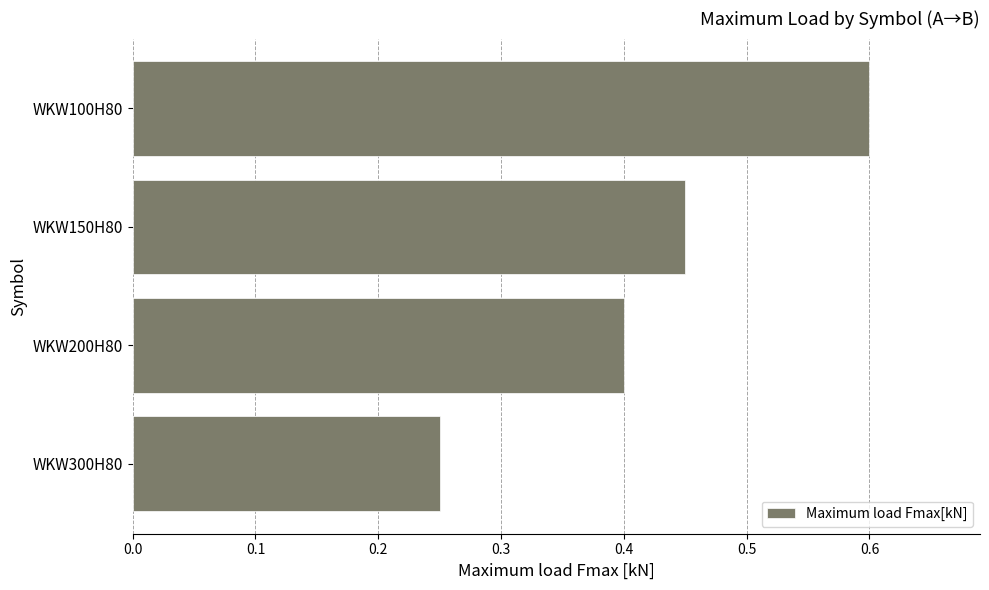

True or false: the data shows 0.4 at WKW300H80.

False